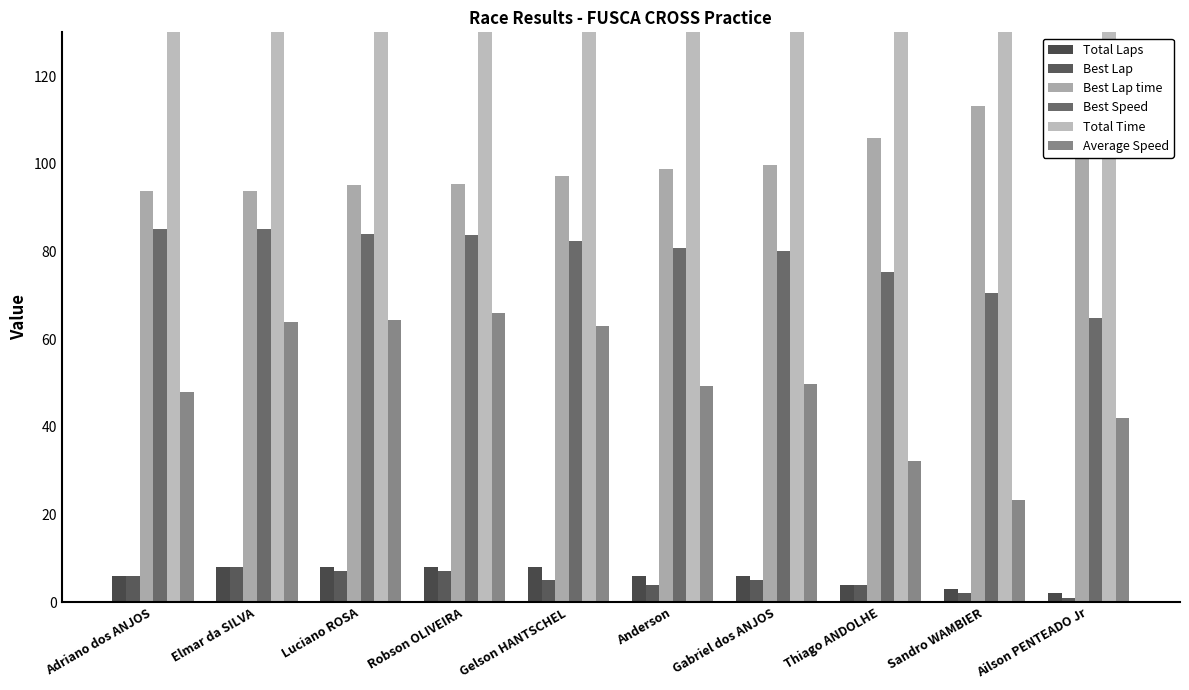

Between Luciano ROSA and Anderson, which series saw the biggest shift?

Total Time